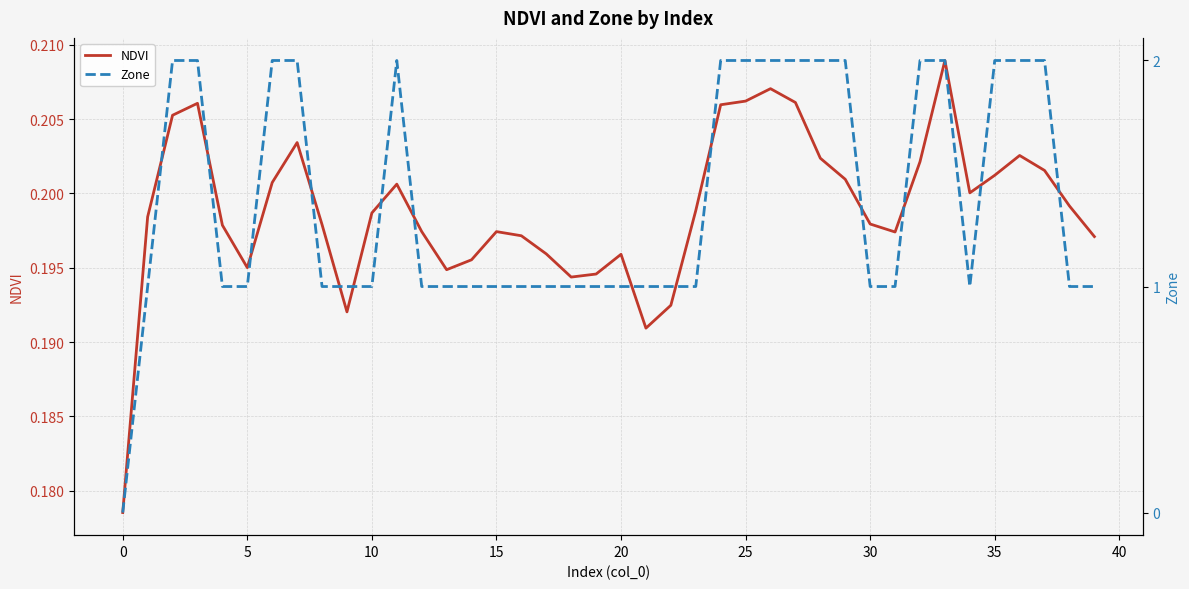

How many interior local valleys does the NDVI series have?

7